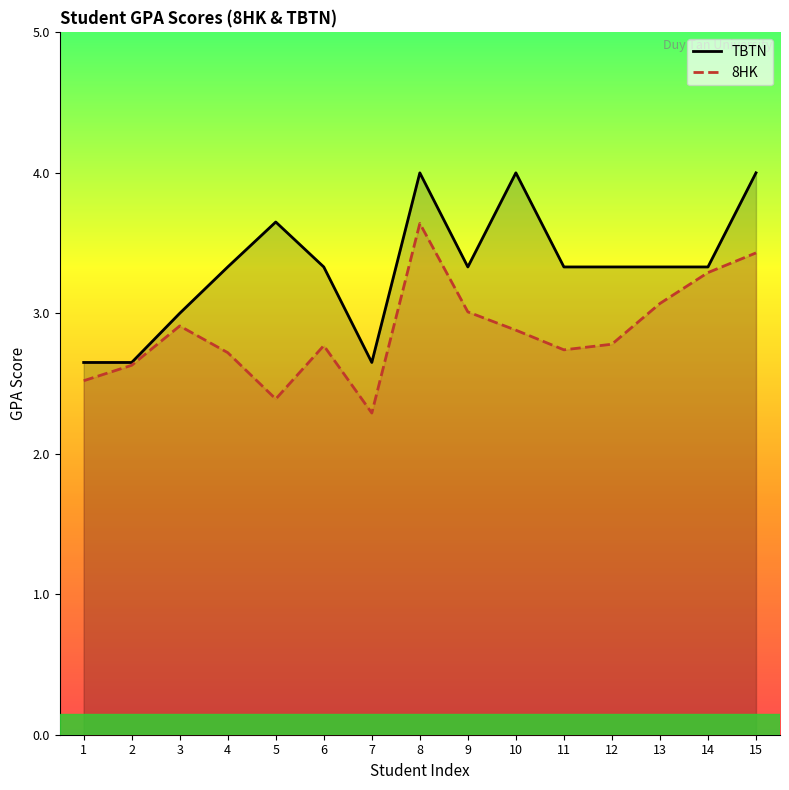

List the series in order of their peak value, lowest first.

8HK, TBTN